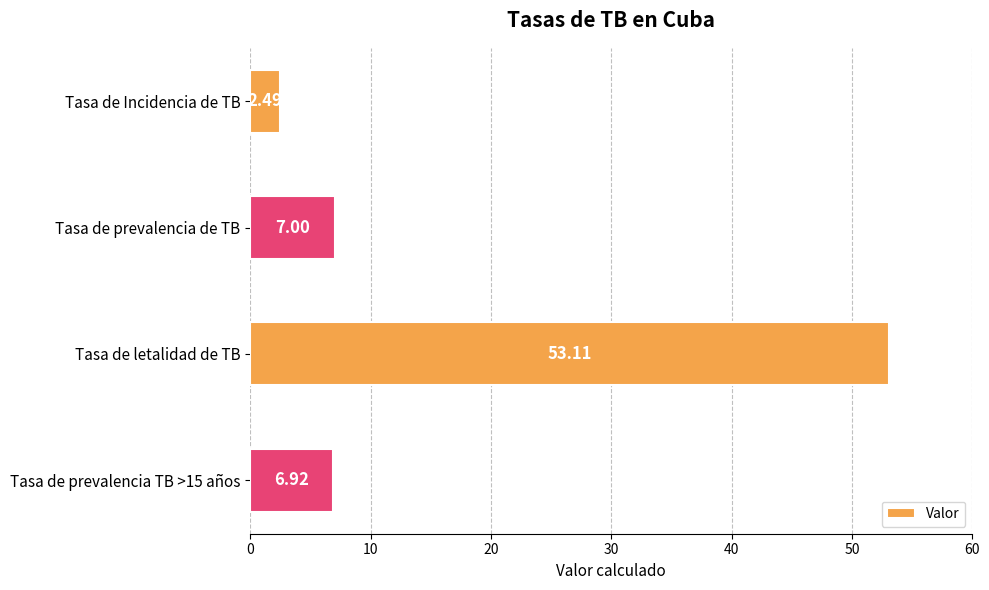

Rank the categories by value from highest to lowest.

Tasa de letalidad de TB, Tasa de prevalencia de TB, Tasa de prevalencia TB >15 años, Tasa de Incidencia de TB